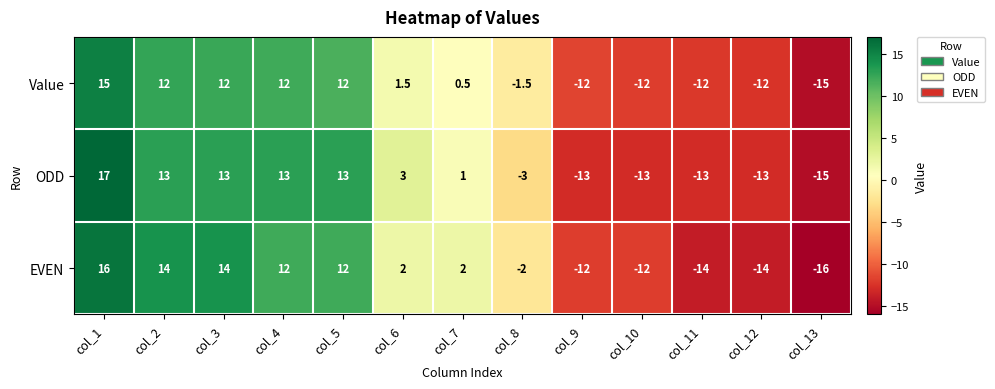

At which category does the chart reach its minimum across all series?

col_13